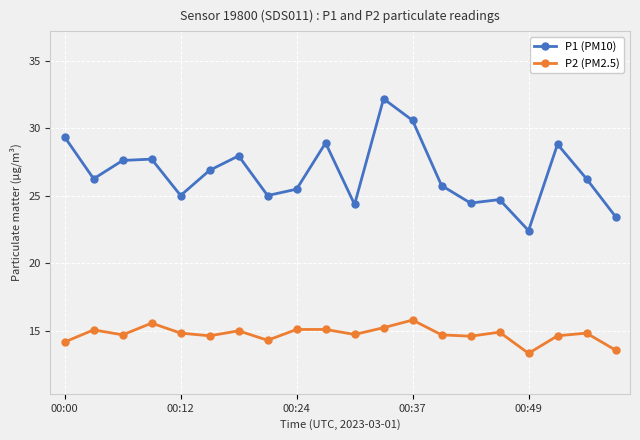

At how many categories does at least one series exceed 23?

19